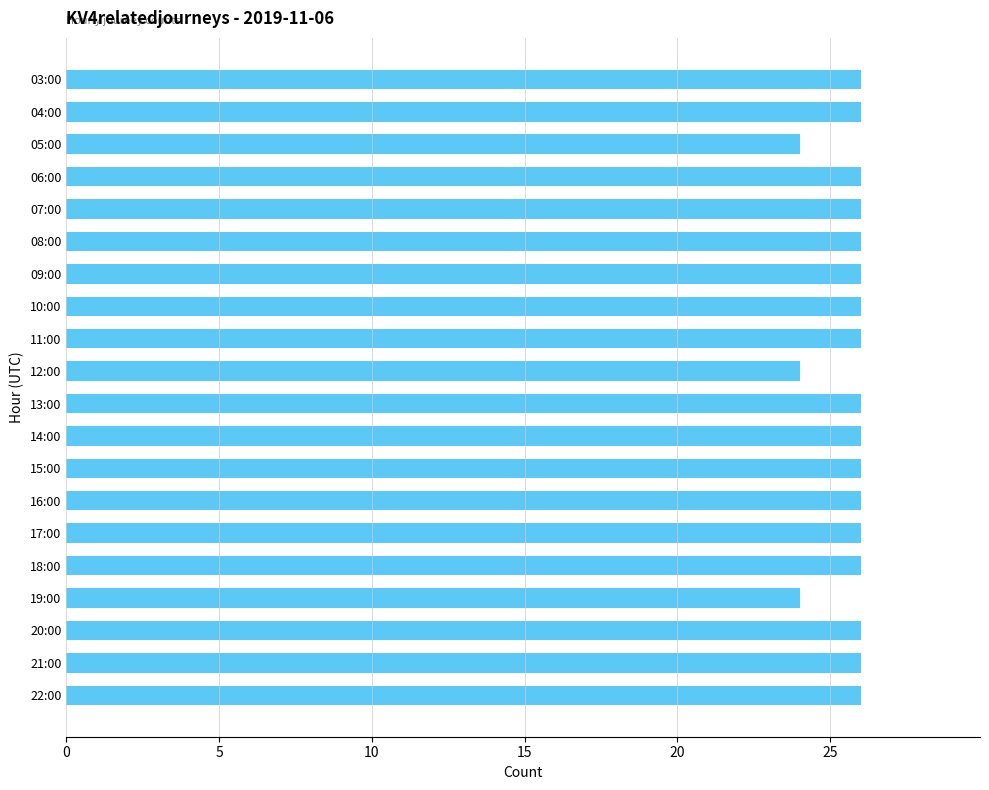

Reading bottom to top, transcribe all the data shown in this chart.

26	26	26	24	26	26	26	26	26	26	24	26	26	26	26	26	26	24	26	26